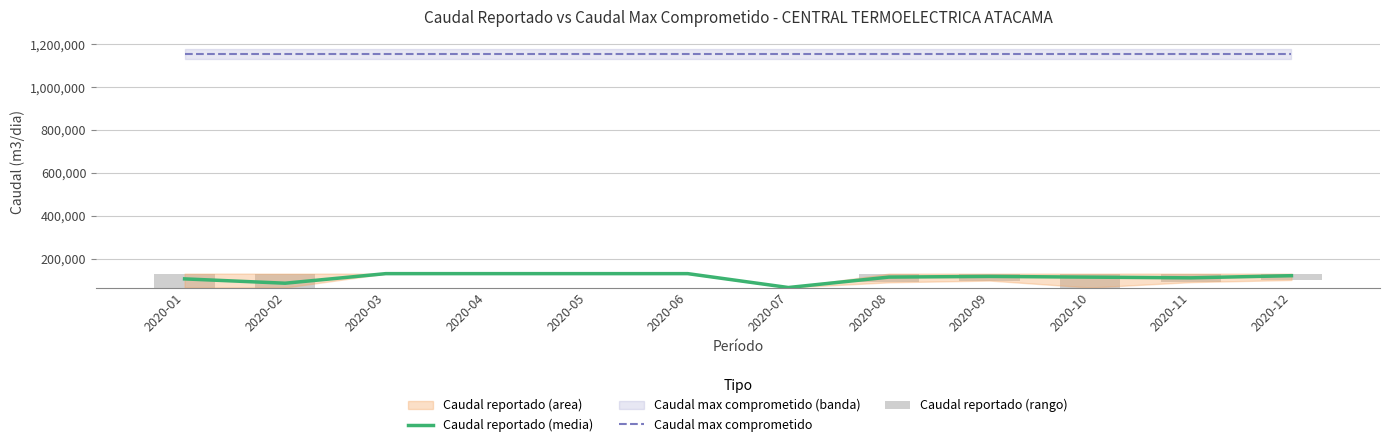

Does the chart contain stacked bars?

No